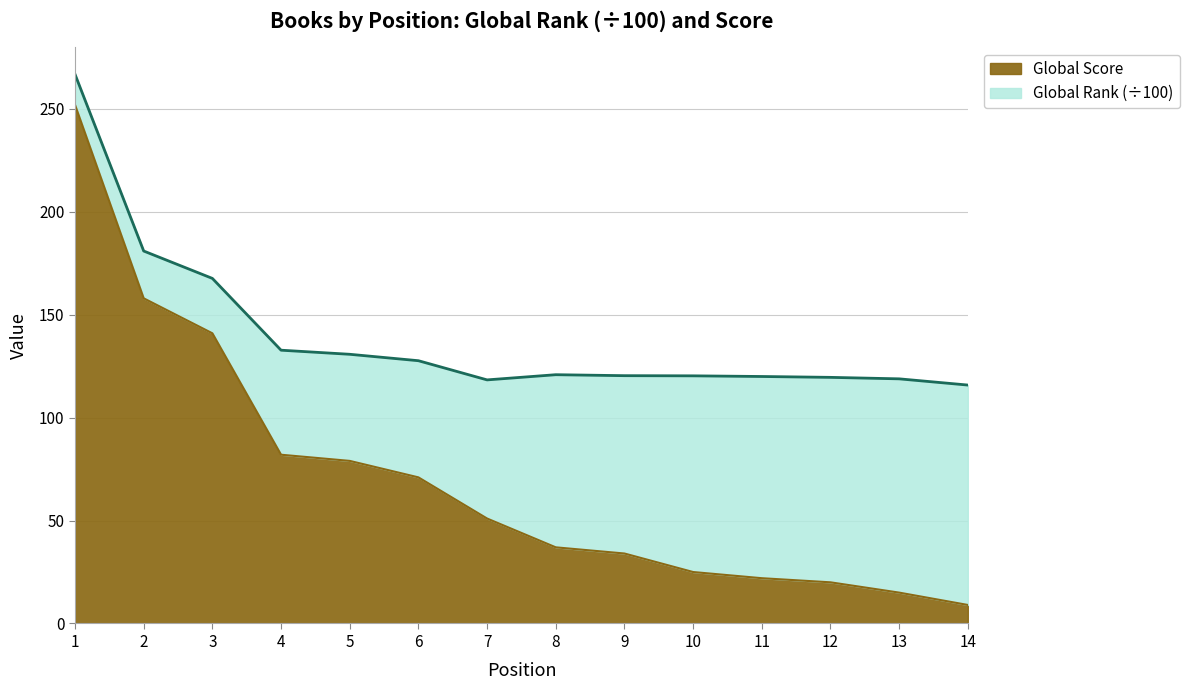

Which label corresponds to the largest value in the chart?

1